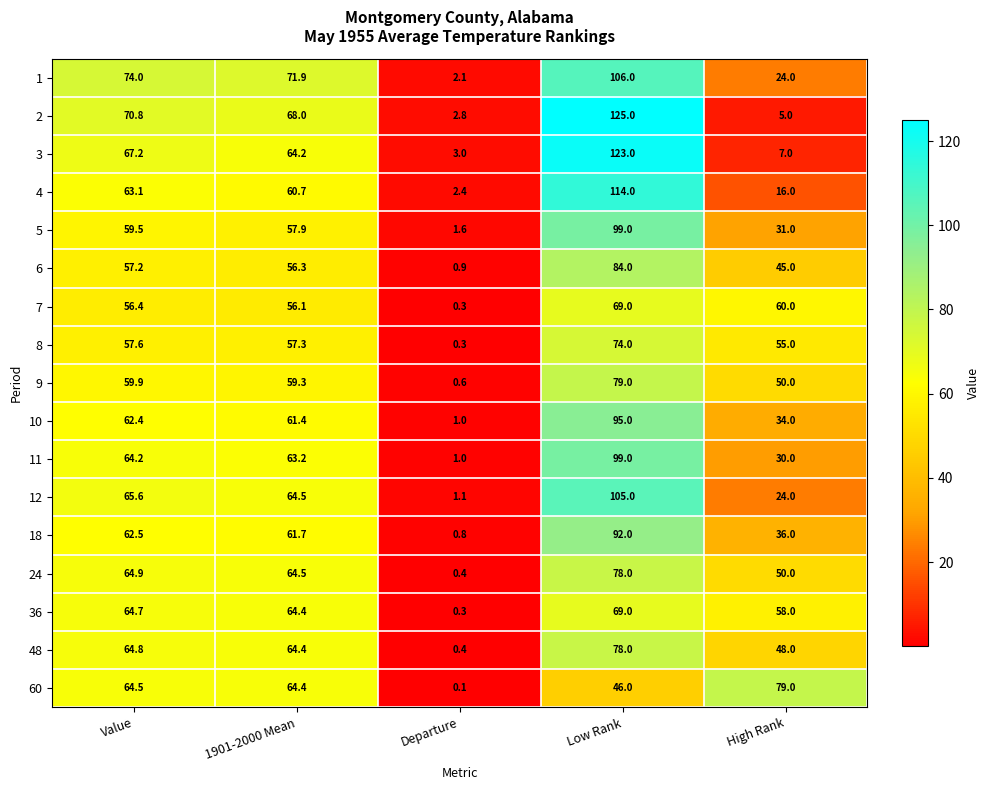

How many series are shown in this chart?

17